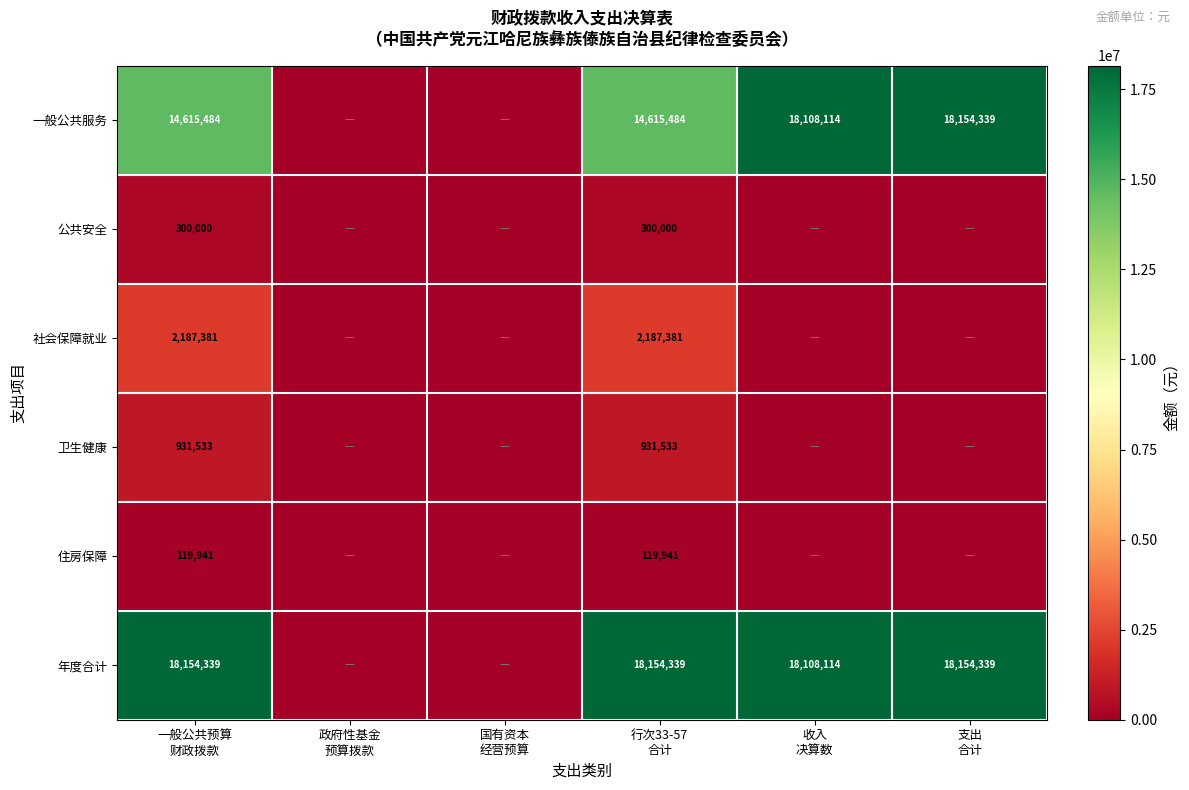

At how many categories does at least one series exceed 2972807?

4